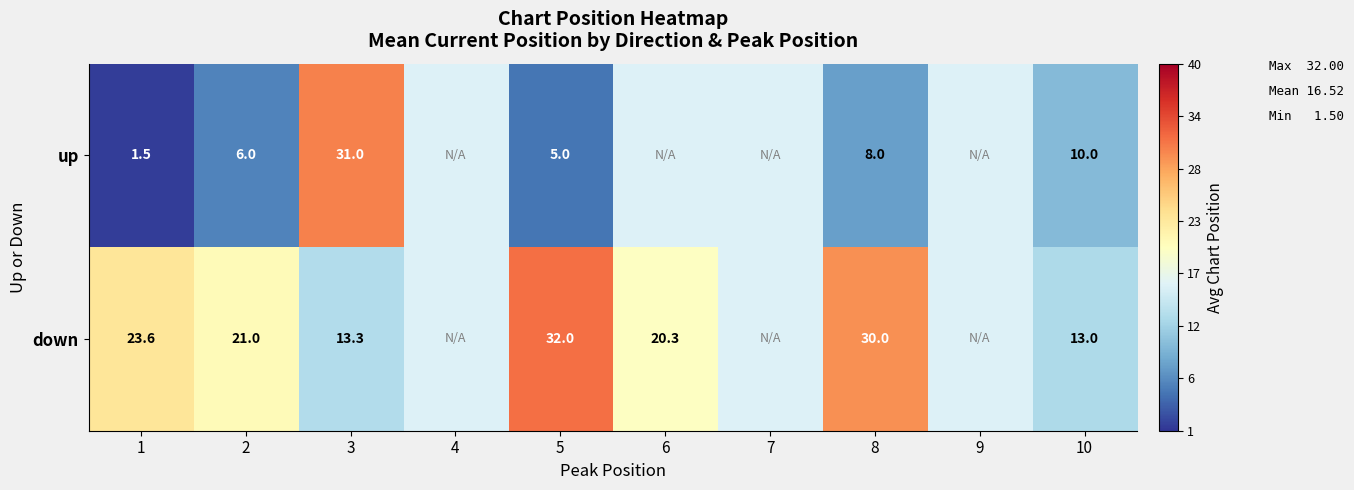

At 5, list the series in order from smallest to largest.

up, down